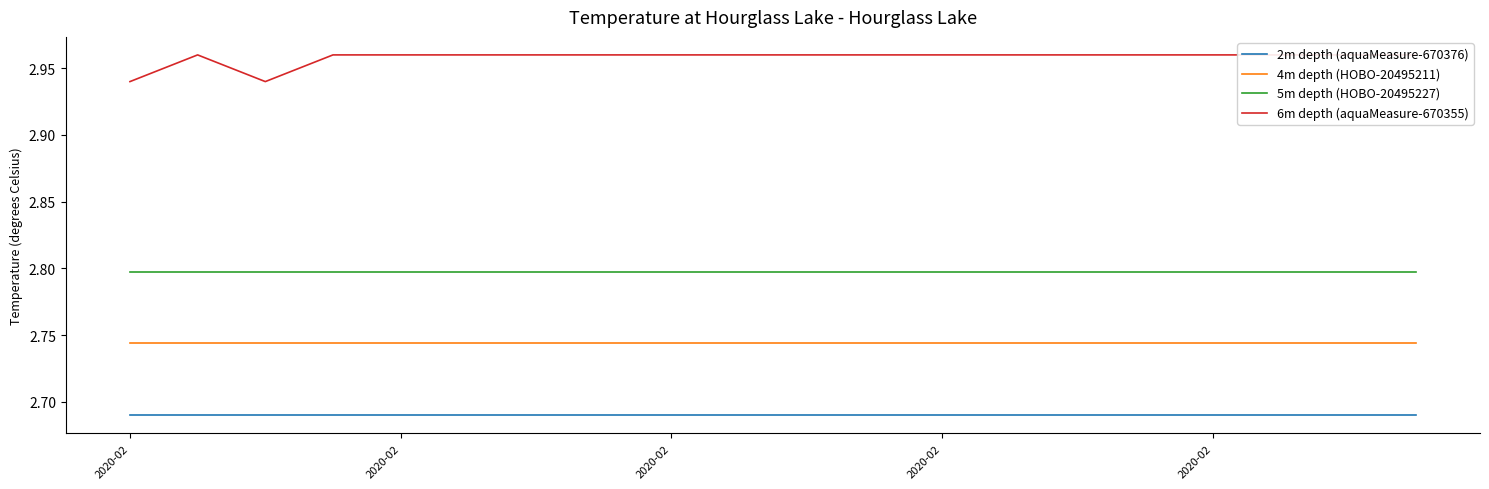

True or false: 5m depth (HOBO-20495227) has more than 2 points higher than both neighbors.

False